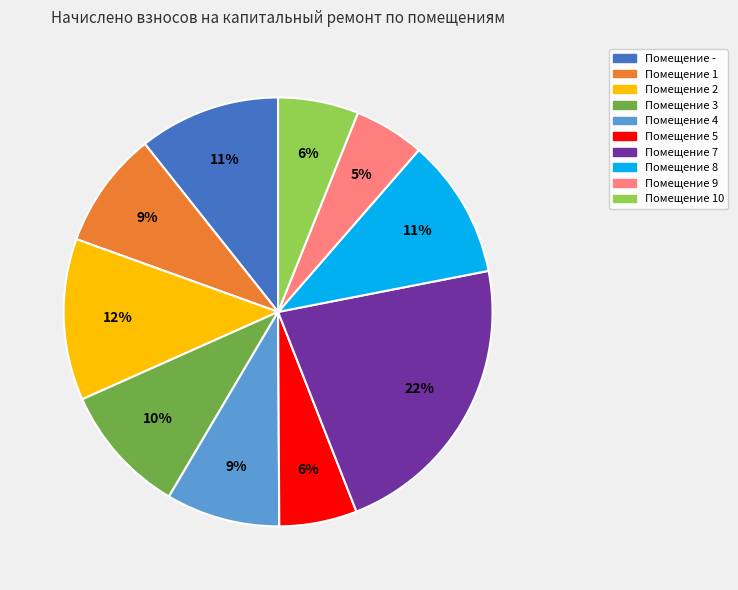

Is there a majority slice in this chart?

No